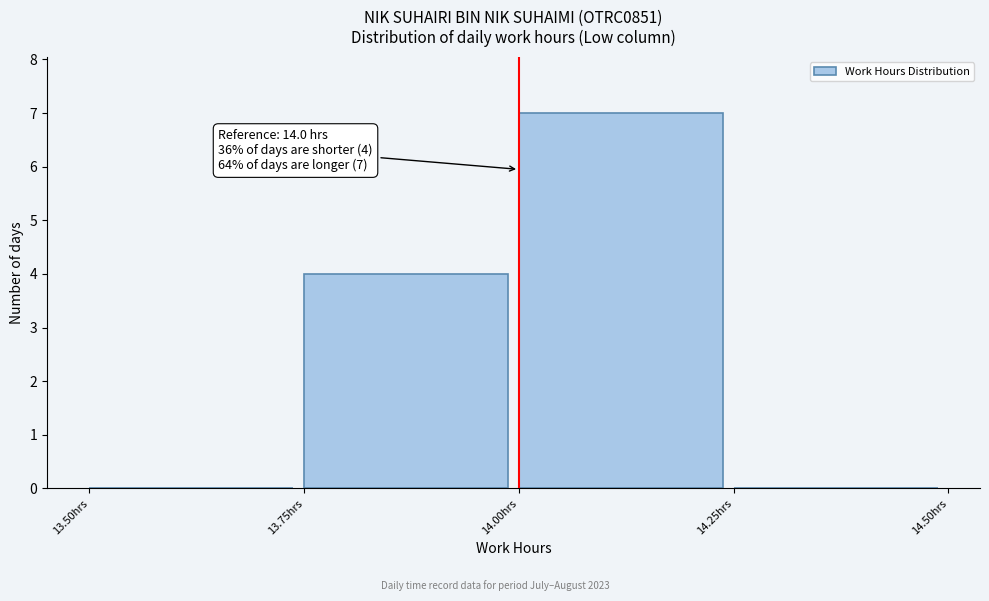

Which range on the x-axis has the tallest bar?

14.00 to 14.25